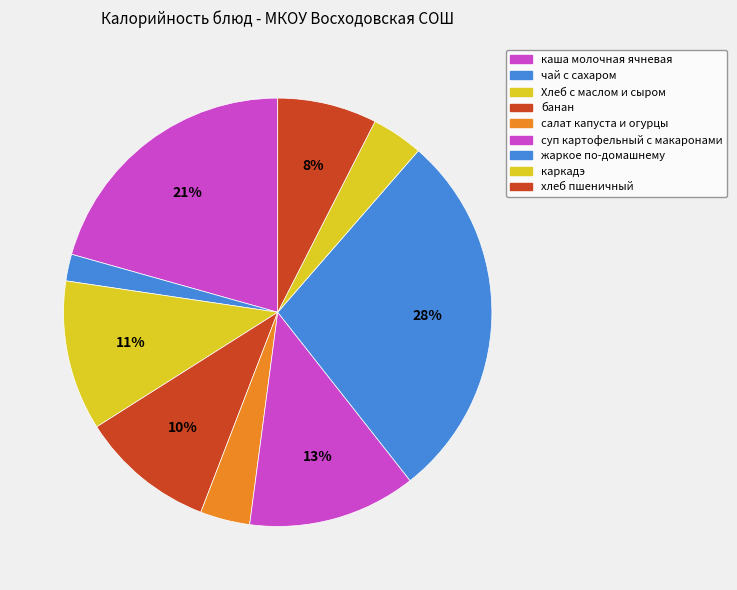

To the nearest percent, what is the average slice percentage?

11%